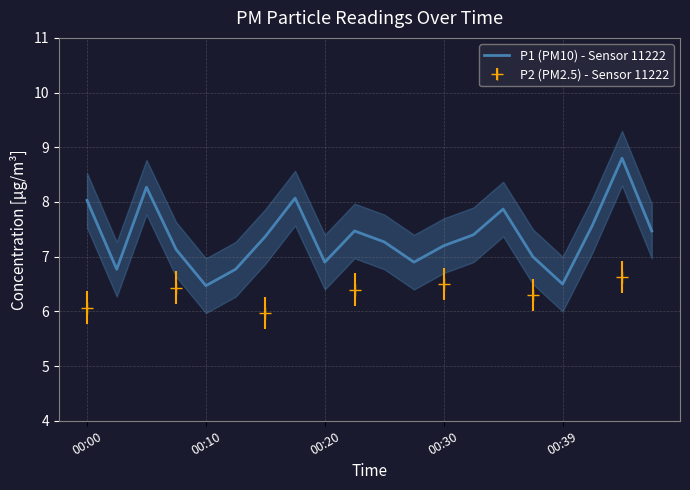

The P1 (PM10) - Sensor 11222 series shows 6.5 at 00:10. True or false?

True